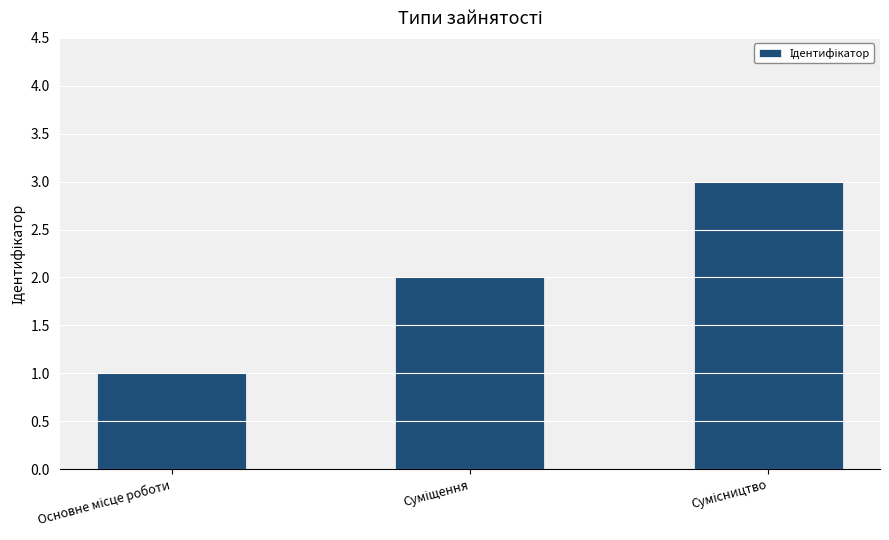

What is the maximum value shown in the chart?

3